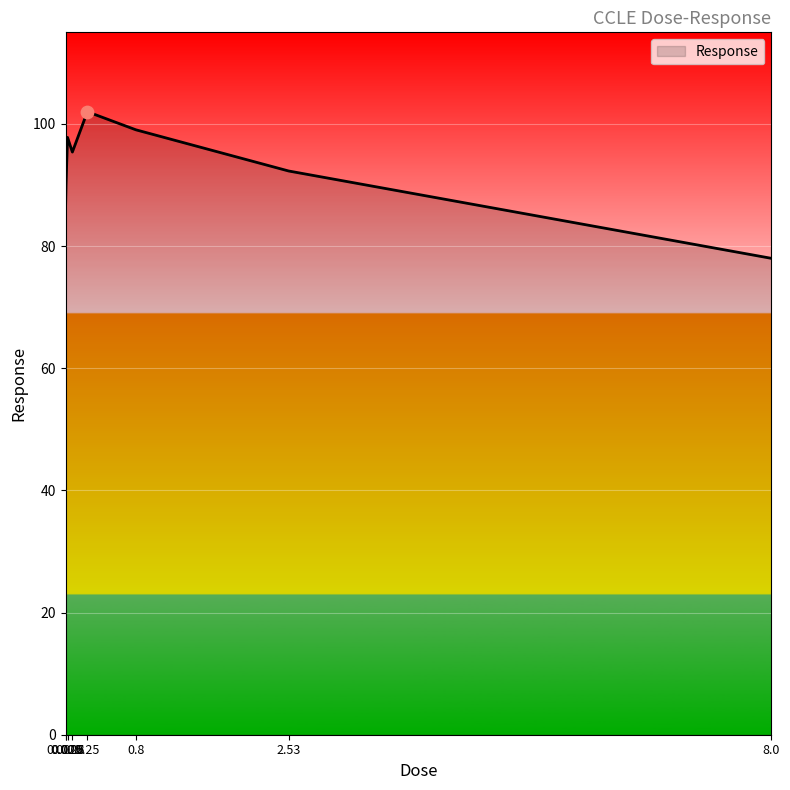

What is the change in value from 0.25 to 2.53?

-9.7